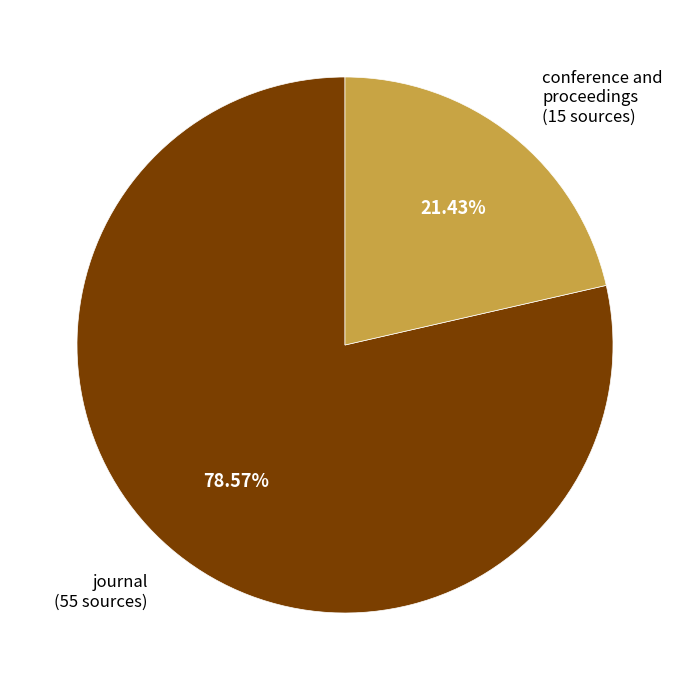

Which category has the biggest portion of the pie?

journal